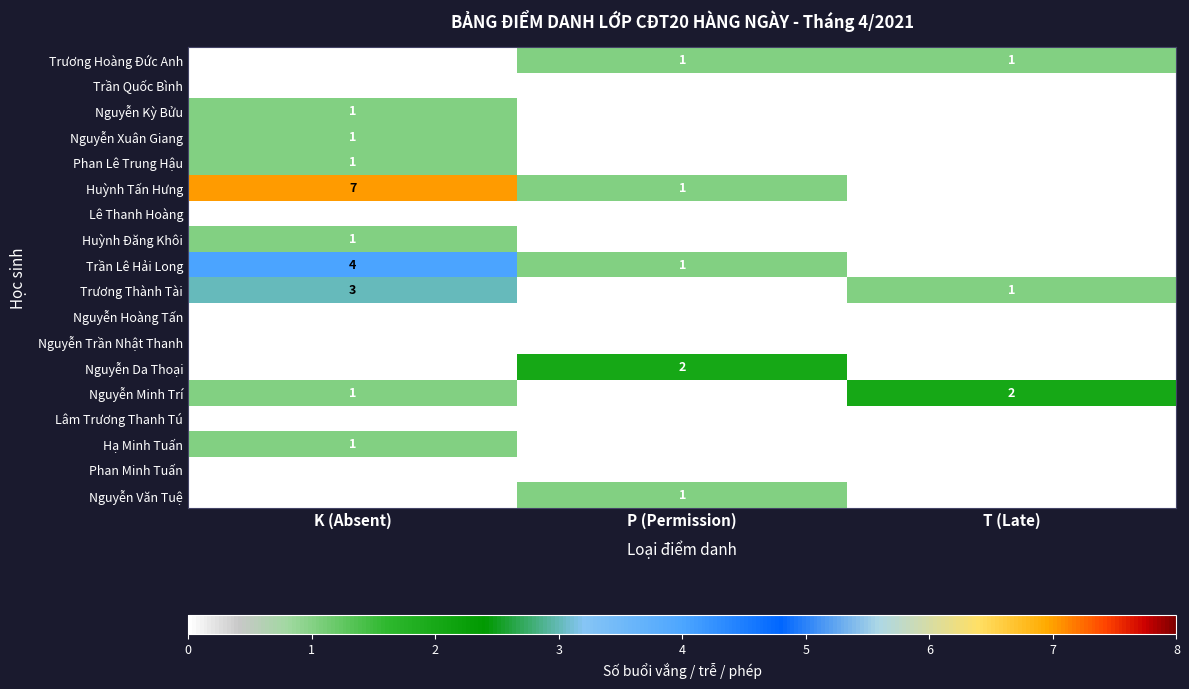

Is it true that Nguyễn Minh Trí equals 1 at T (Late)?

False